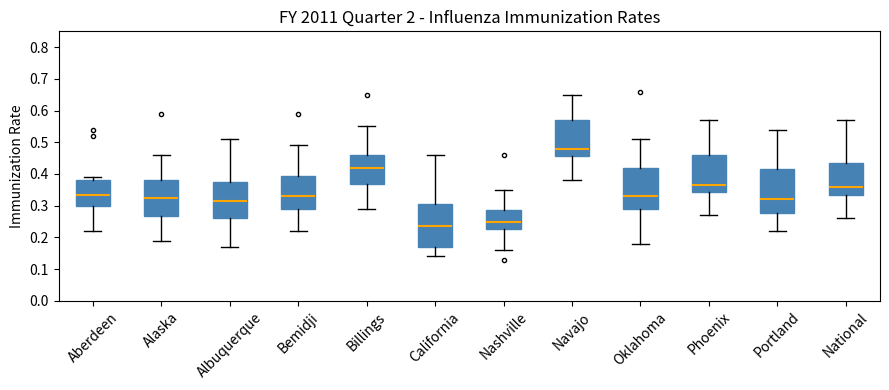

Reading left to right, read every box against the y-axis: the position of its median line, the range the box covers, and the ends of its whiskers. The values are not printed on the chart, so give them approximately, as read against the axis.

Aberdeen: median 0.34, box 0.30 to 0.38, whiskers 0.22 to 0.39
Alaska: median 0.33, box 0.27 to 0.38, whiskers 0.19 to 0.46
Albuquerque: median 0.32, box 0.26 to 0.38, whiskers 0.17 to 0.51
Bemidji: median 0.33, box 0.29 to 0.39, whiskers 0.22 to 0.49
Billings: median 0.42, box 0.37 to 0.46, whiskers 0.29 to 0.55
California: median 0.24, box 0.17 to 0.31, whiskers 0.14 to 0.46
Nashville: median 0.25, box 0.23 to 0.29, whiskers 0.16 to 0.35
Navajo: median 0.48, box 0.46 to 0.57, whiskers 0.38 to 0.65
Oklahoma: median 0.33, box 0.29 to 0.42, whiskers 0.18 to 0.51
Phoenix: median 0.37, box 0.34 to 0.46, whiskers 0.27 to 0.57
Portland: median 0.32, box 0.28 to 0.42, whiskers 0.22 to 0.54
National: median 0.36, box 0.33 to 0.44, whiskers 0.26 to 0.57